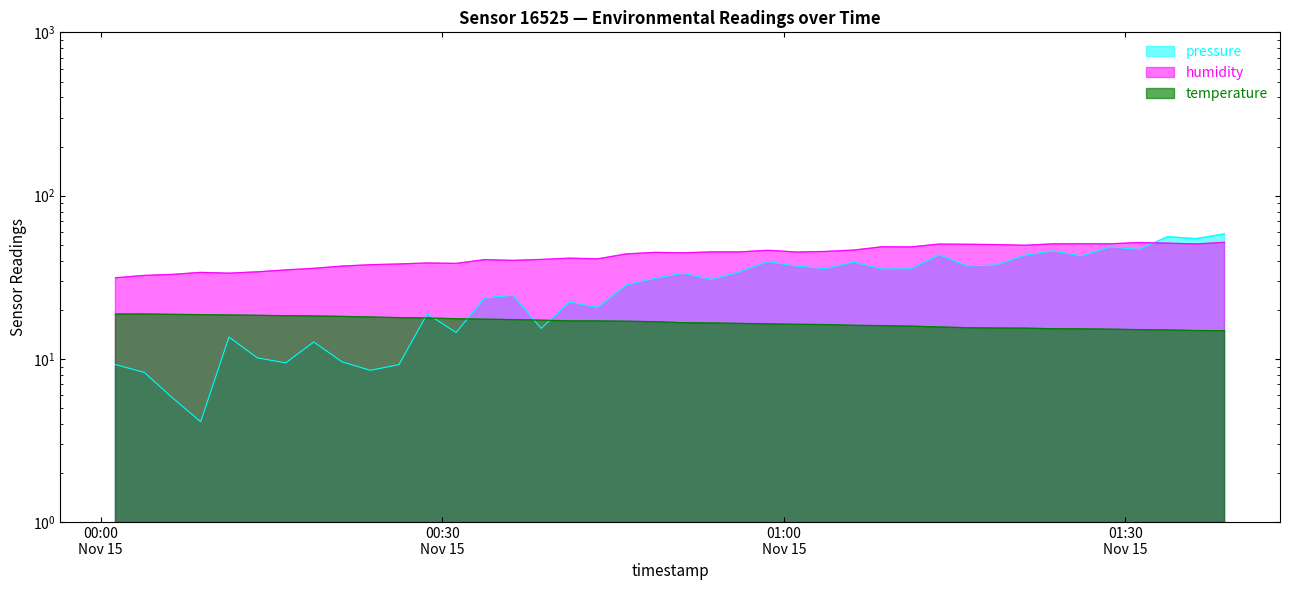

Which series has the largest range (max minus min)?

pressure